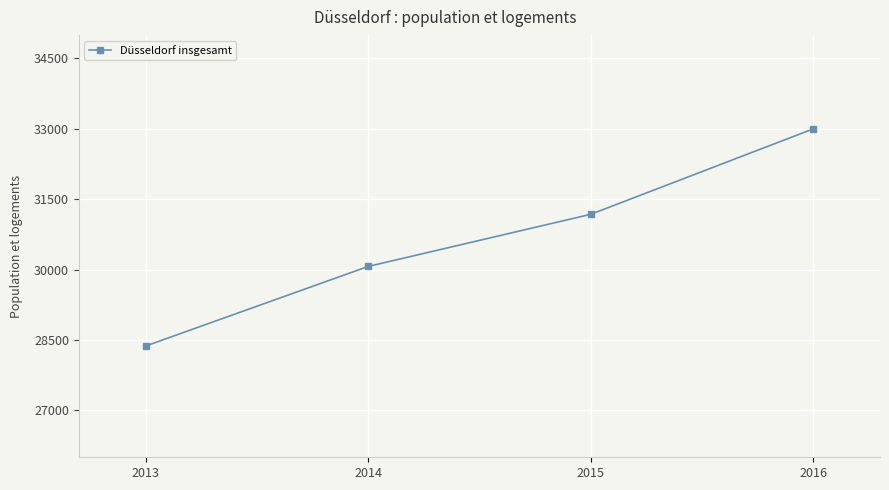

Reading left to right, transcribe all the data shown in this chart.

28371	30067	31178	32999